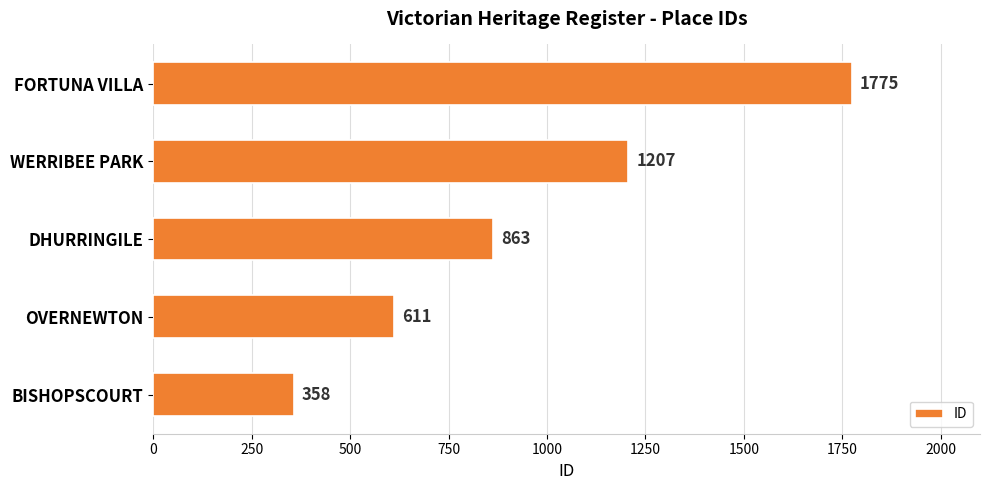

List the labels in order of value, smallest first.

BISHOPSCOURT, OVERNEWTON, DHURRINGILE, WERRIBEE PARK, FORTUNA VILLA